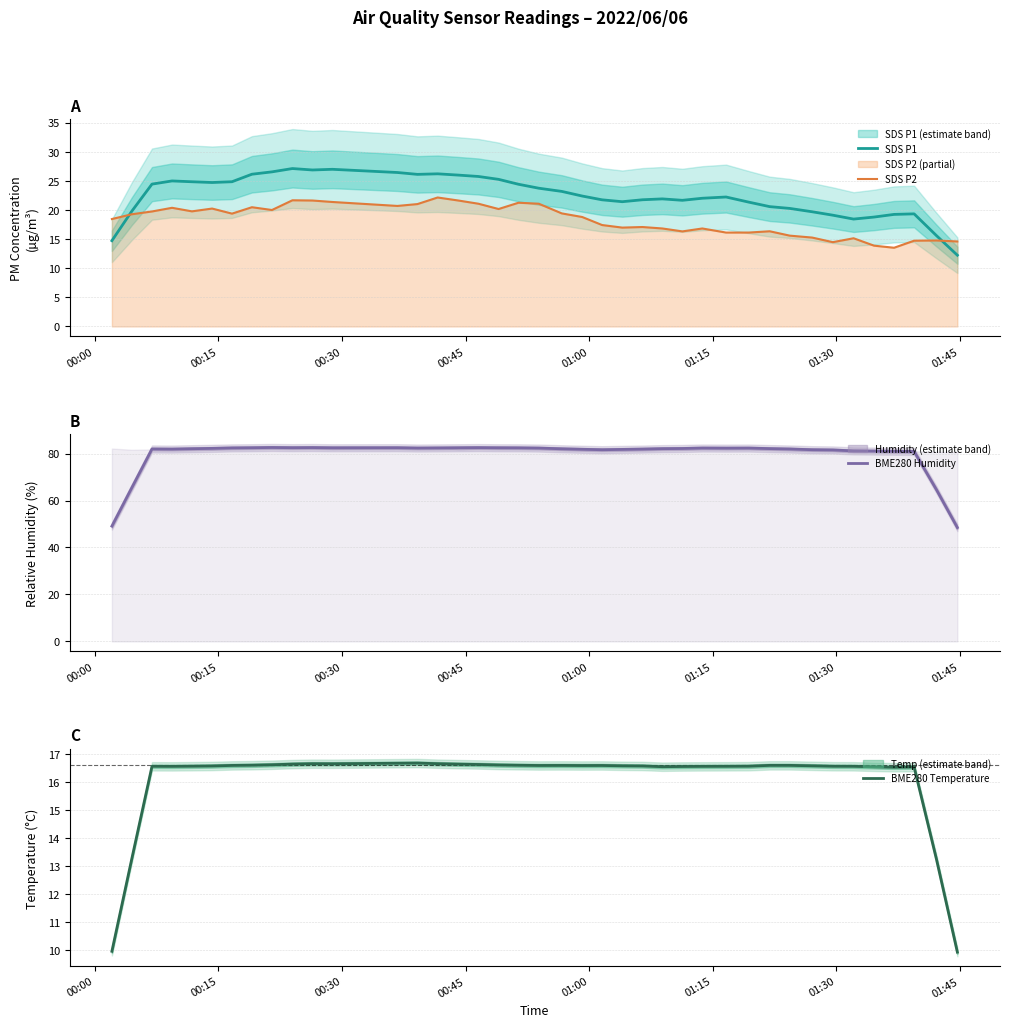

What is the highest value of the BME280 Humidity series?

82.6